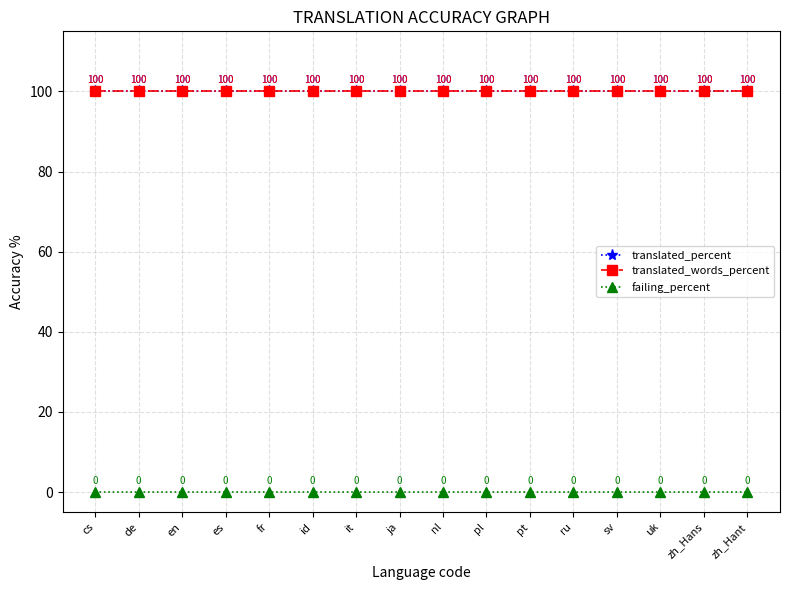

True or false: translated_percent and failing_percent cross at least once.

False